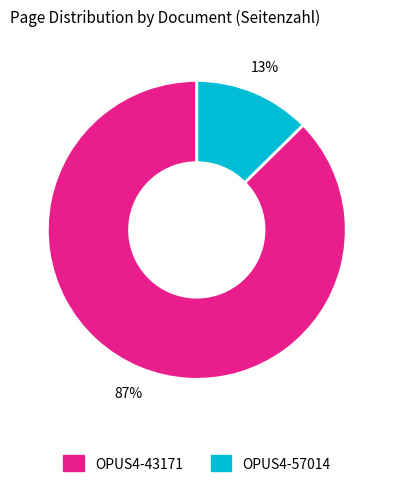

To the nearest percent, what is the average slice percentage?

50%